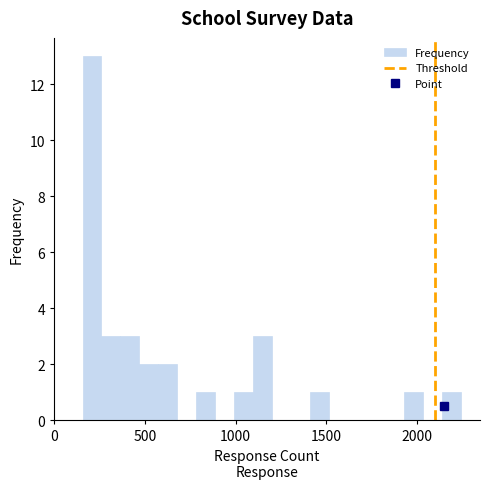

Read against the x-axis, roughly where is the centre of the tallest bar?

200